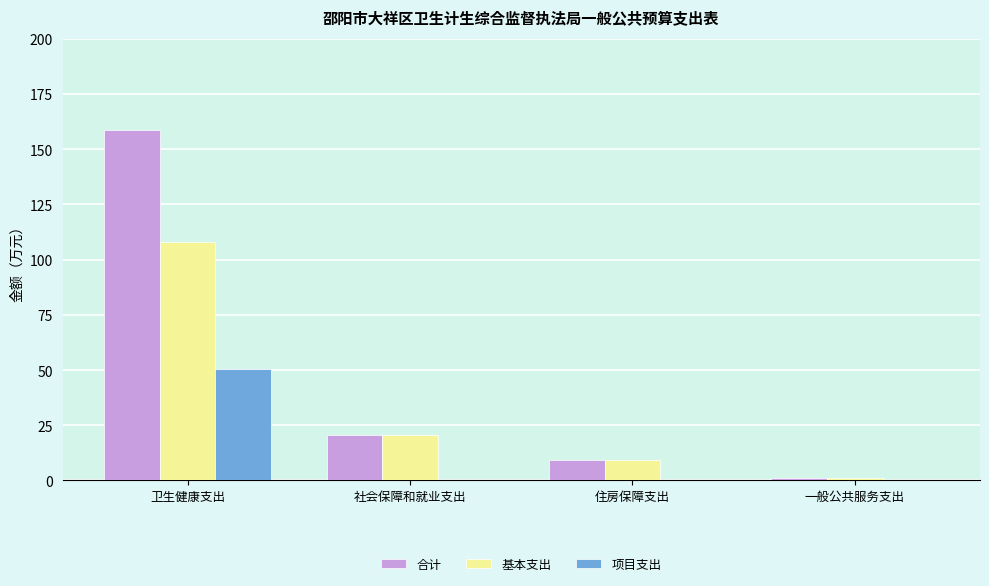

What is the difference between the 基本支出 values at 一般公共服务支出 and 卫生健康支出?

107.1